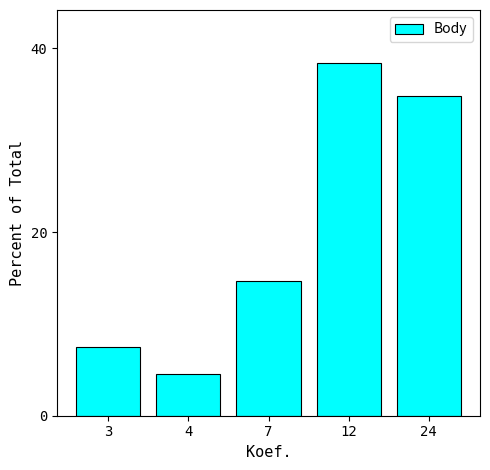

Reading right to left, what are all the values shown in this chart?

34.8	38.4	14.7	4.6	7.5